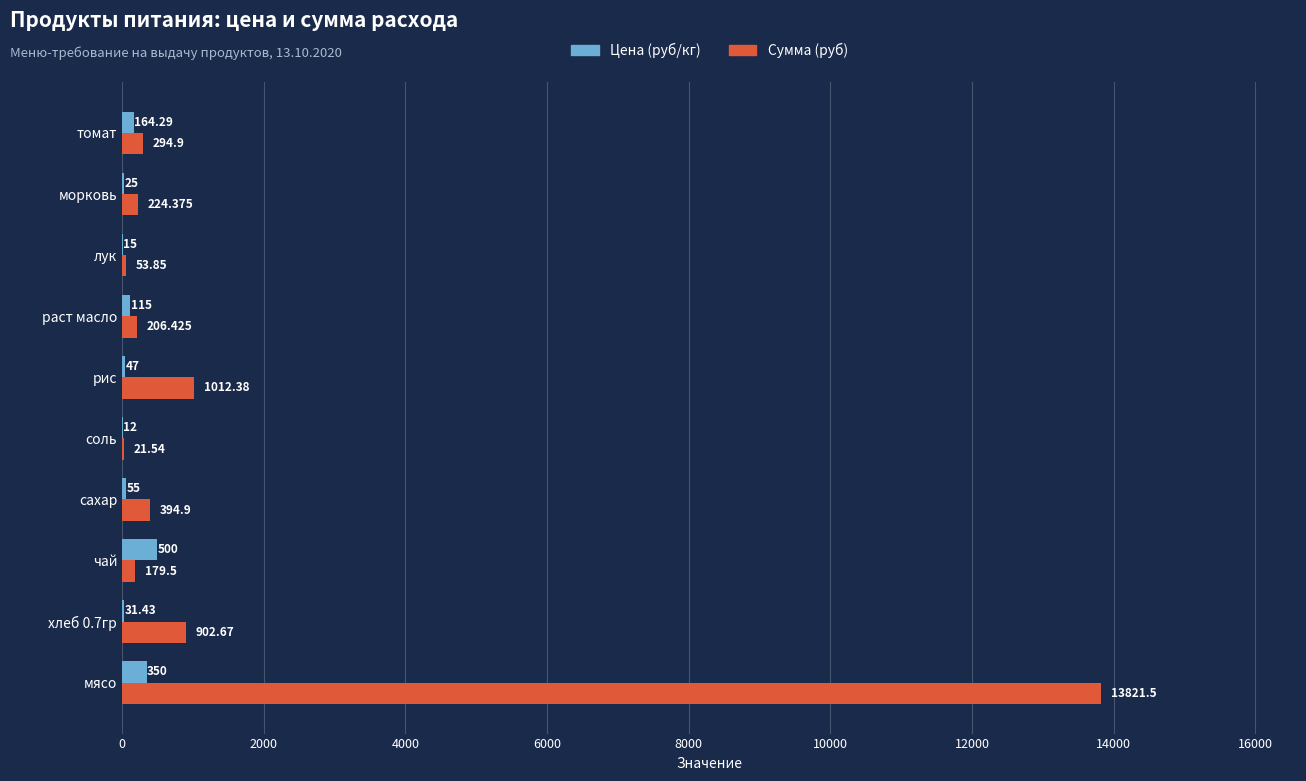

How many data points does each series have?

10